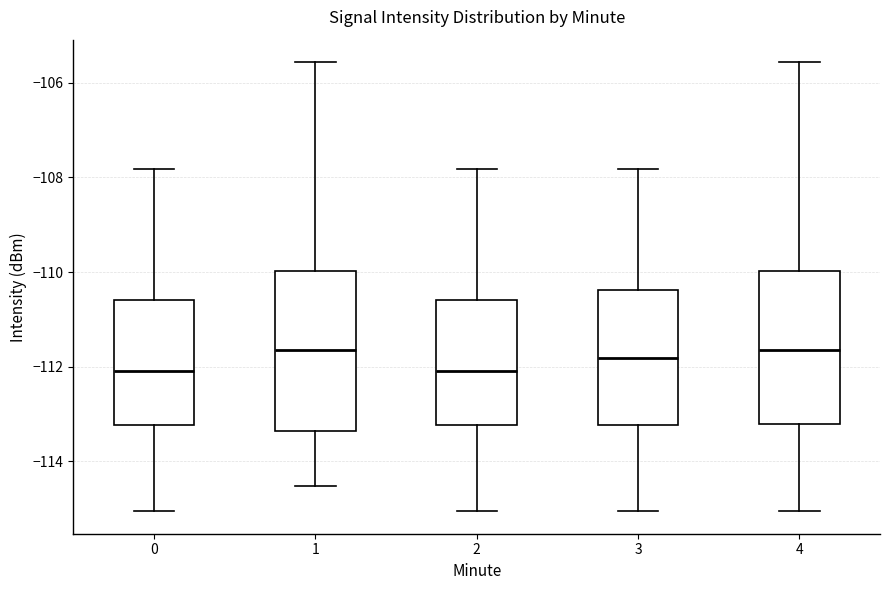

Reading left to right, transcribe this box plot: for each box, give where its median line is, the range the box spans, and where its two whiskers end, as read against the y-axis. The values are not printed on the chart, so give them approximately, as read against the axis.

0: median -112.0, box -113.2 to -110.6, whiskers -115.0 to -107.8
1: median -111.6, box -113.4 to -110.0, whiskers -114.6 to -105.6
2: median -112.0, box -113.2 to -110.6, whiskers -115.0 to -107.8
3: median -111.8, box -113.2 to -110.4, whiskers -115.0 to -107.8
4: median -111.6, box -113.2 to -110.0, whiskers -115.0 to -105.6